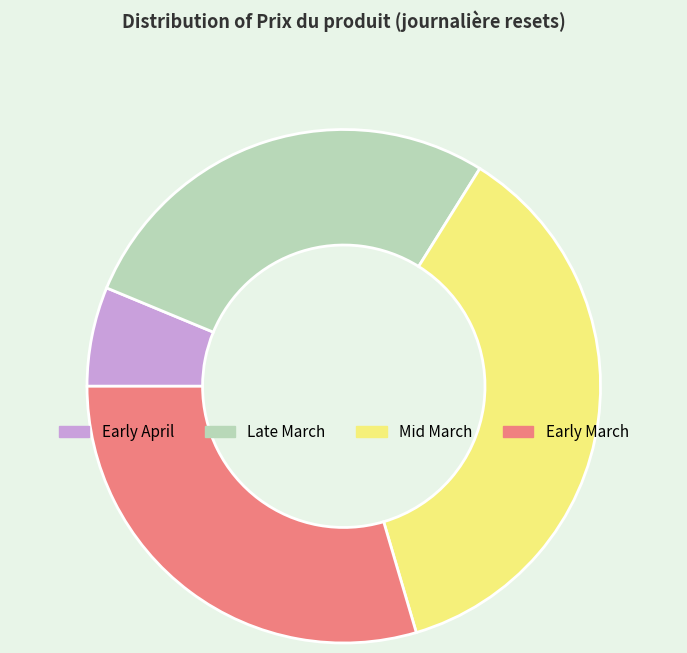

Is there any slice that represents more than half of the pie?

No